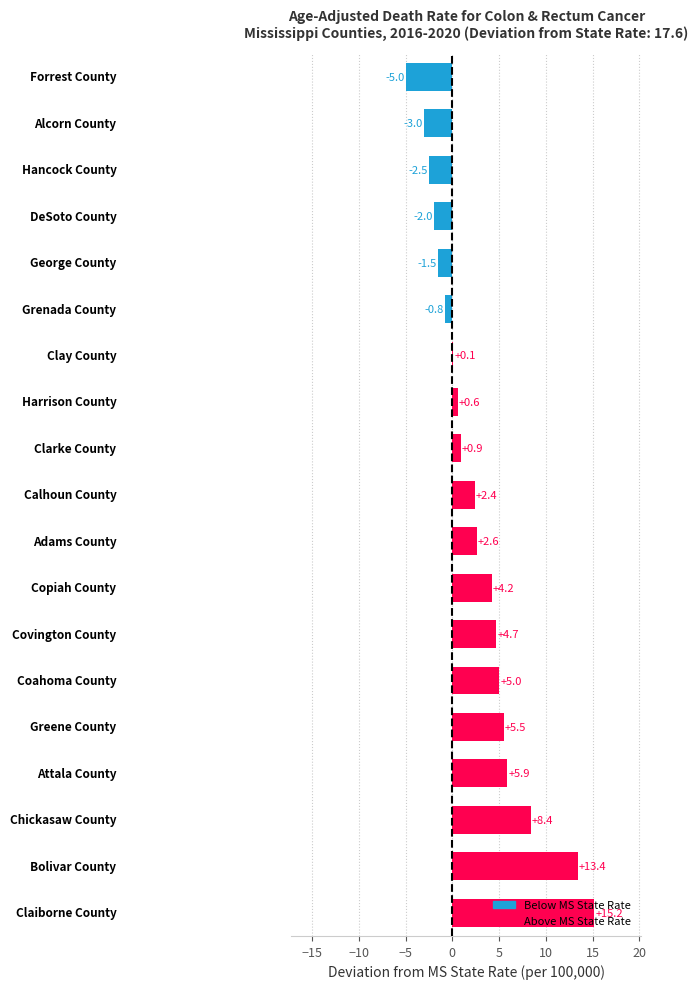

What is the maximum value shown in the chart?

15.2